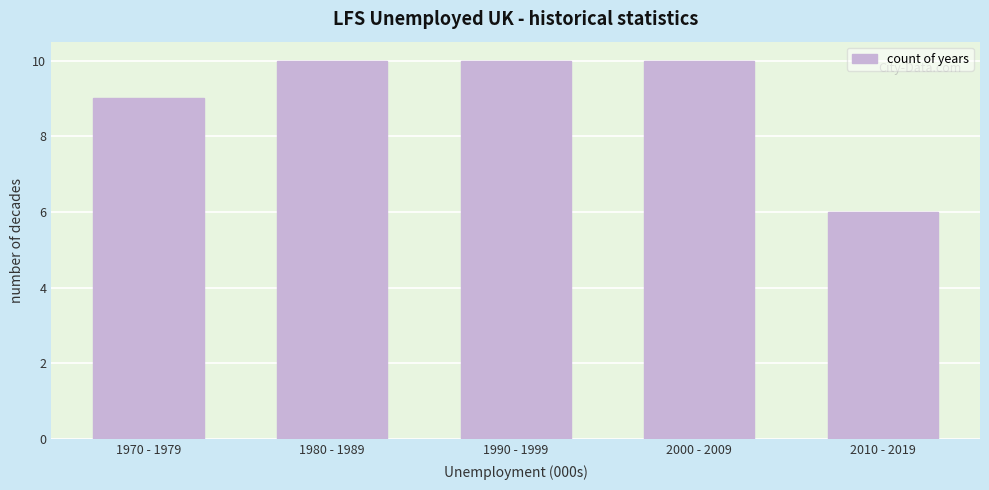

Reading left to right, extract all data points from this chart.

1970 - 1979=9	1980 - 1989=10	1990 - 1999=10	2000 - 2009=10	2010 - 2019=6